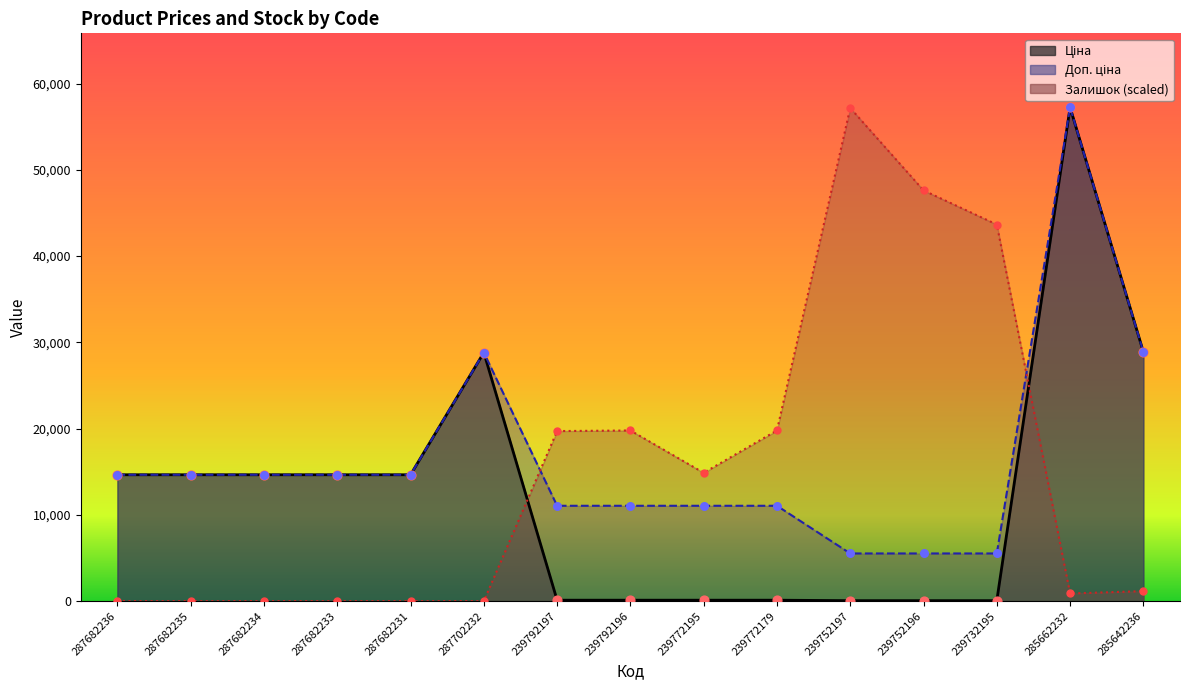

What is the total value across all series at 239792196?

30949.0